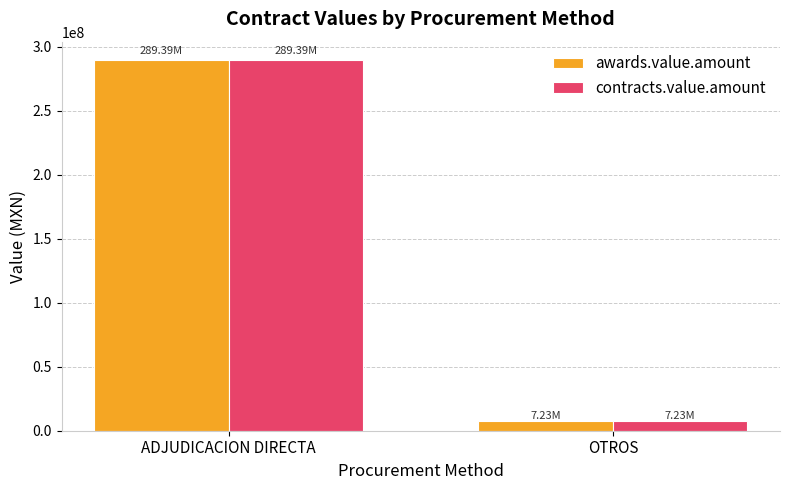

List the labels in order of contracts.value.amount value, largest first.

ADJUDICACION DIRECTA, OTROS